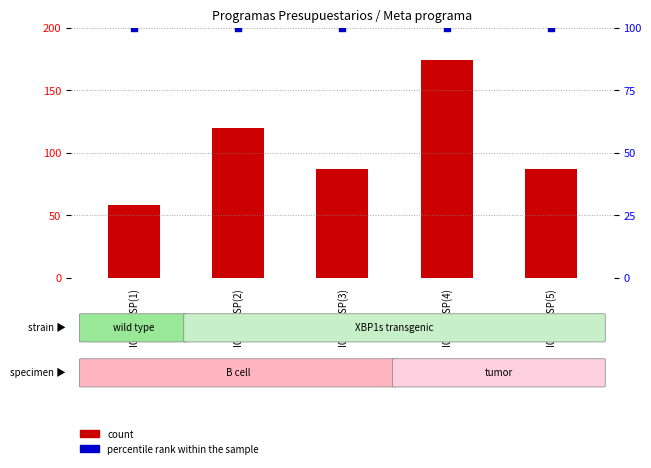

Which series reaches the minimum Y coordinate?

count